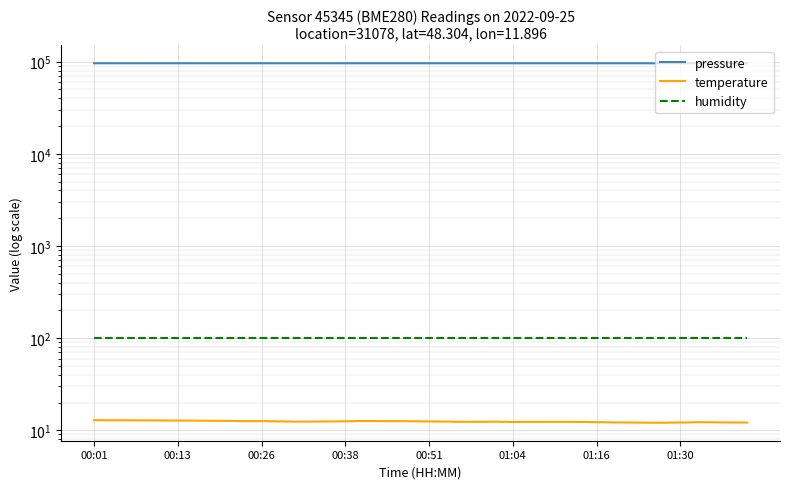

How many interior local valleys does the temperature series have?

5